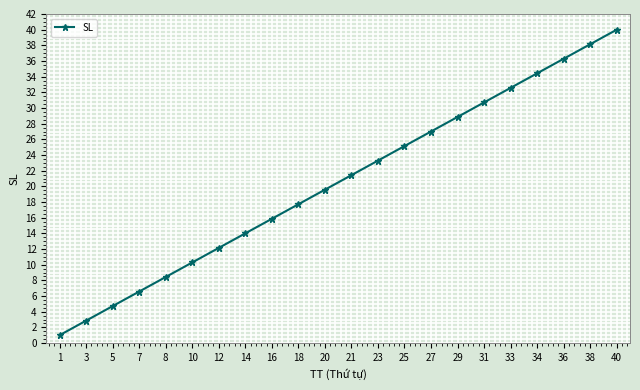

The value at 8 is 13.3. True or false?

False